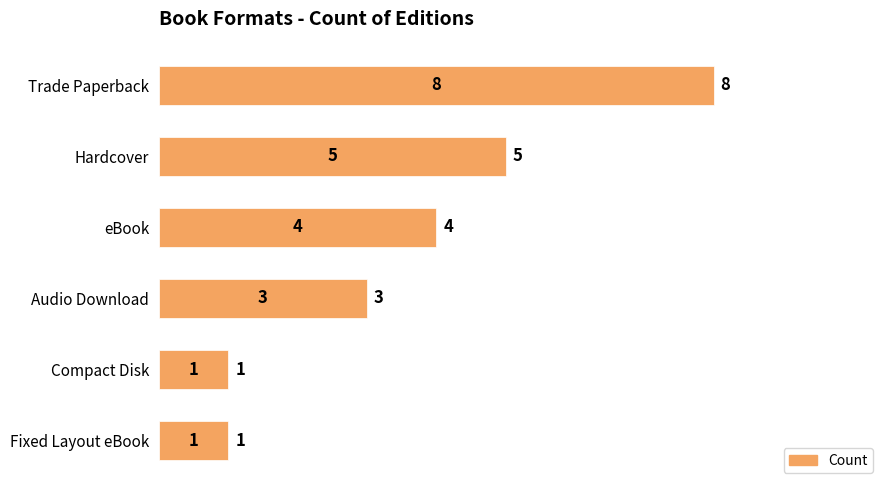

Between Trade Paperback and Hardcover, which is larger?

Trade Paperback